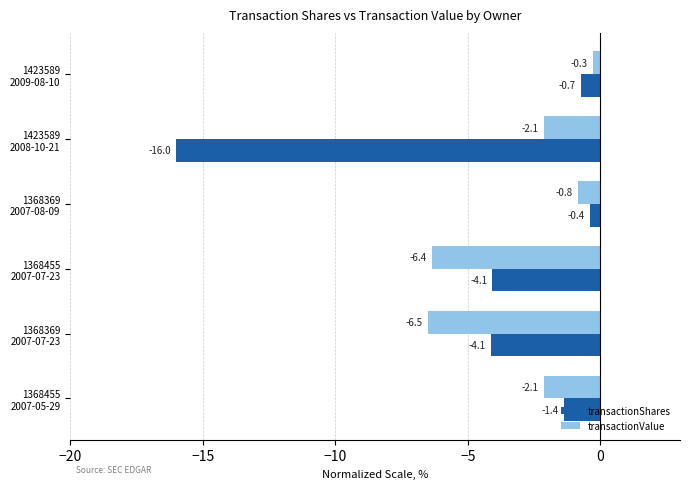

How many distinct data groups are displayed?

2